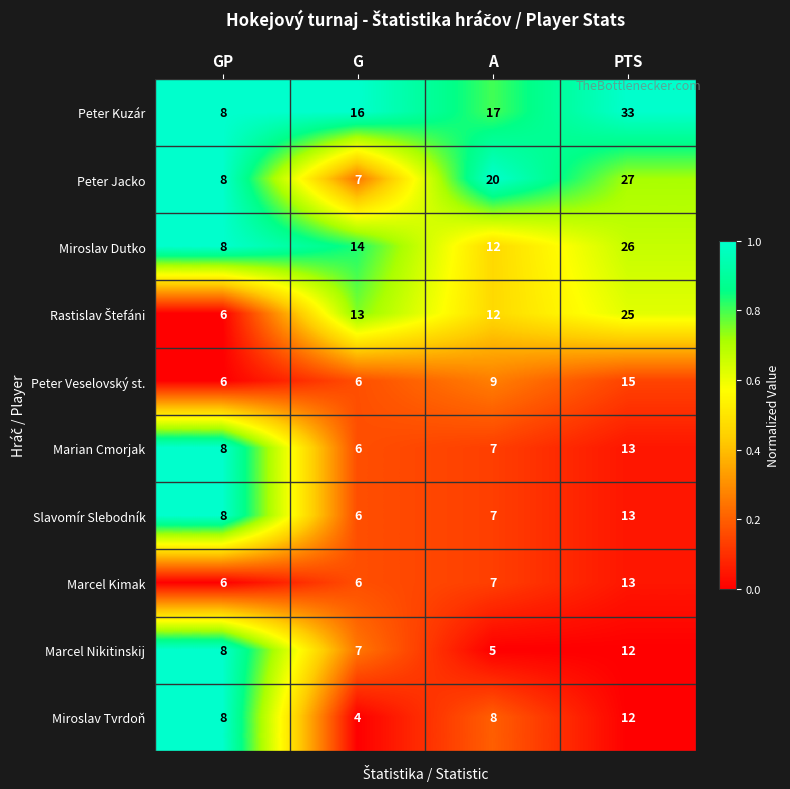

How many series are shown in this chart?

10